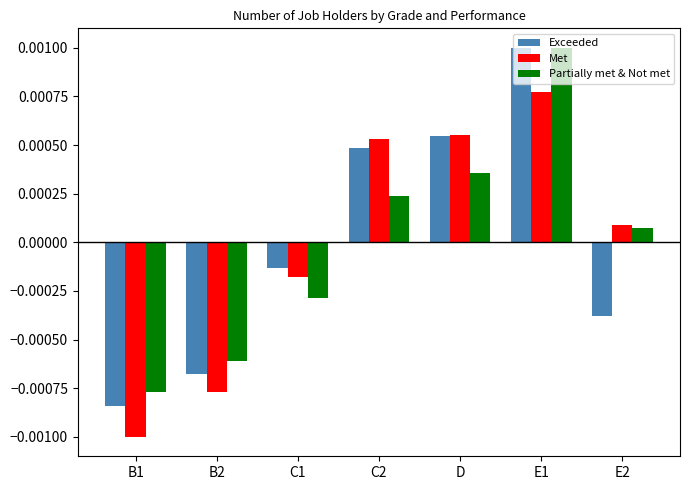

List the labels in order of Exceeded value, largest first.

E1, D, C2, C1, E2, B2, B1